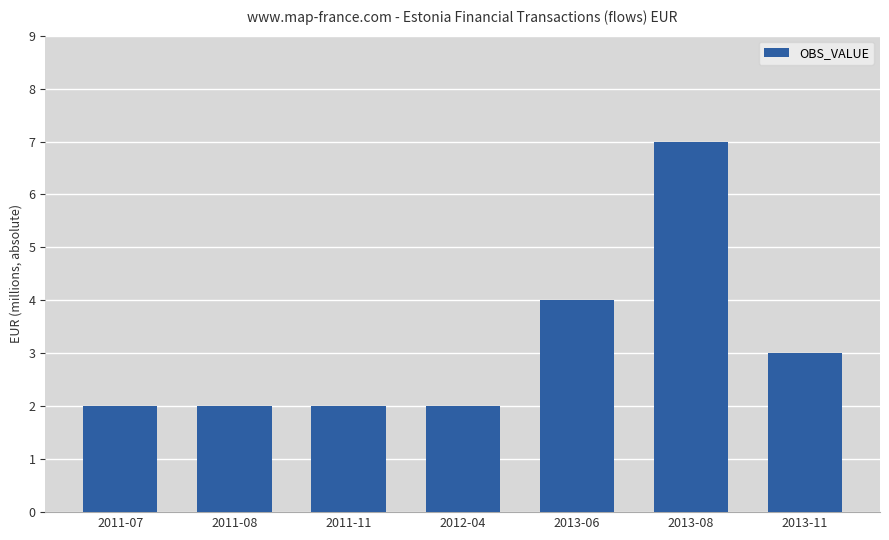

What is the change in value from 2012-04 to 2013-06?

+2